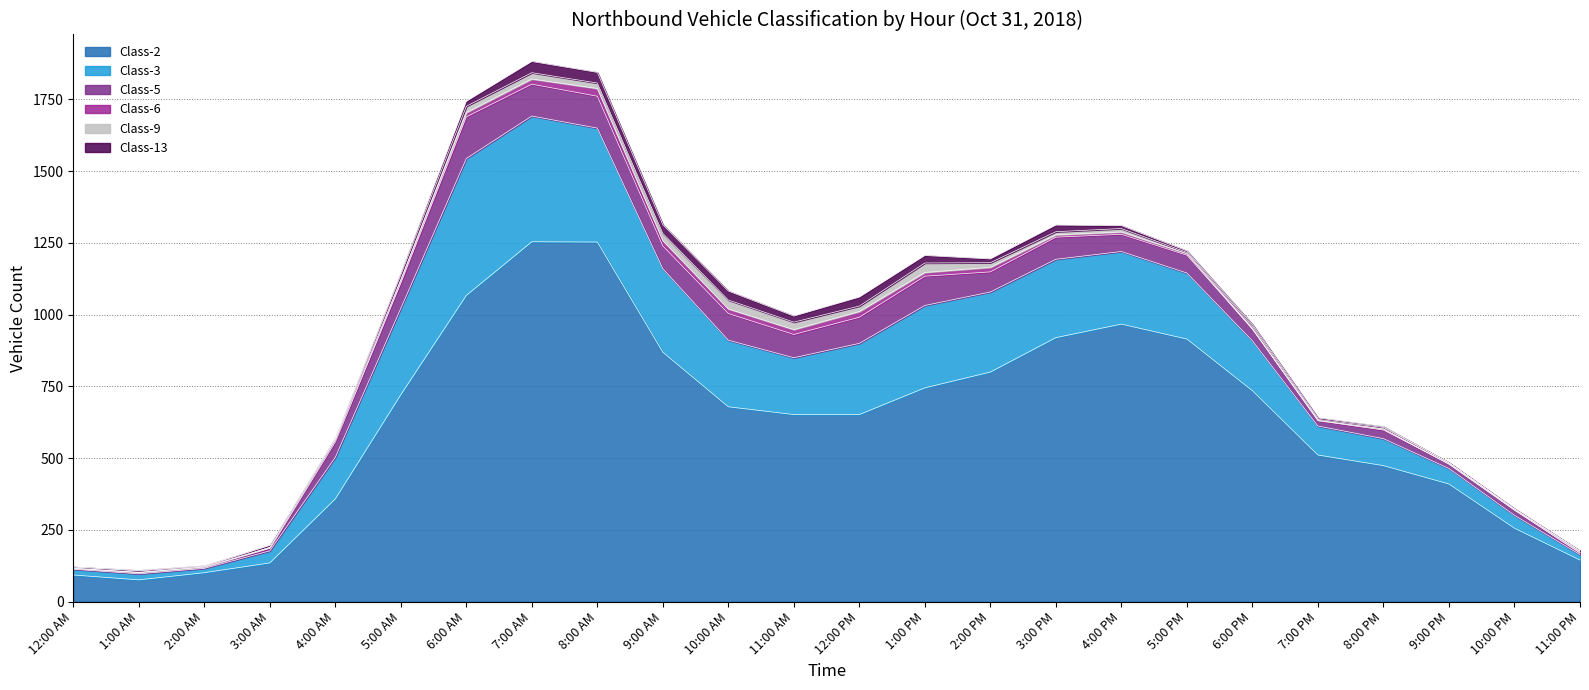

What are all the series names shown in the legend?

Class-2, Class-3, Class-5, Class-6, Class-9, Class-13